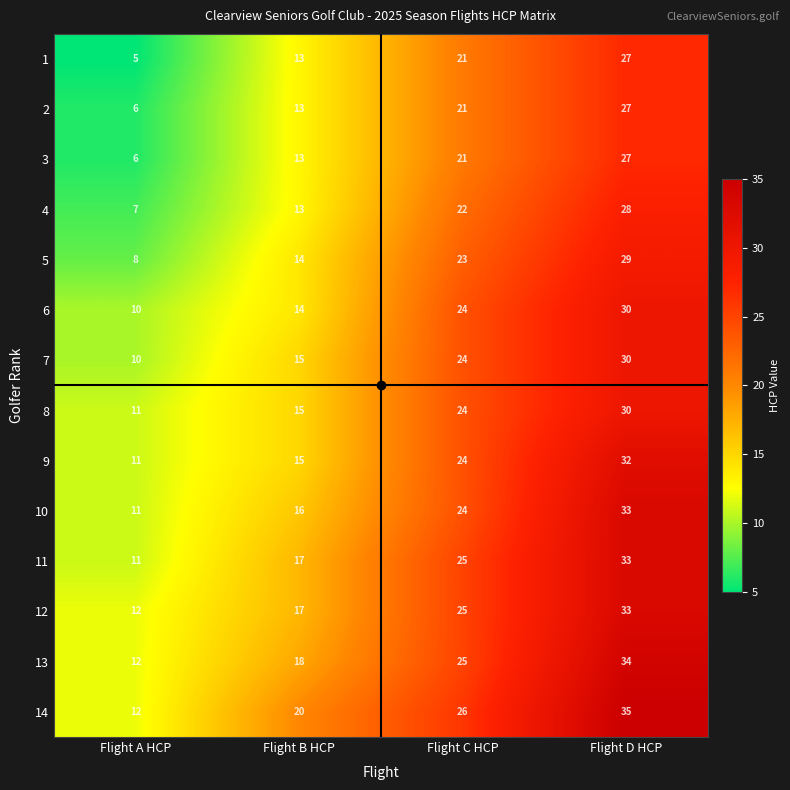

How many distinct data groups are displayed?

14